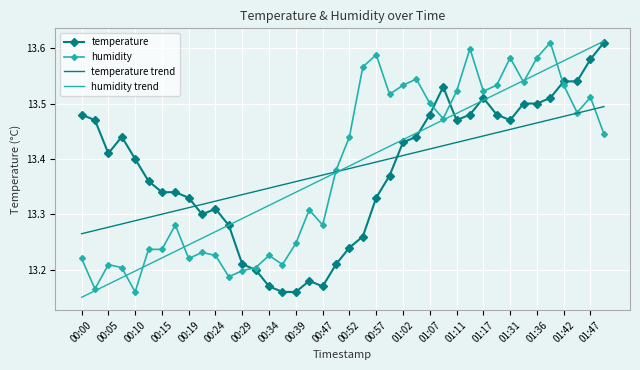

What are all the series names shown in the legend?

temperature, humidity, temperature trend, humidity trend